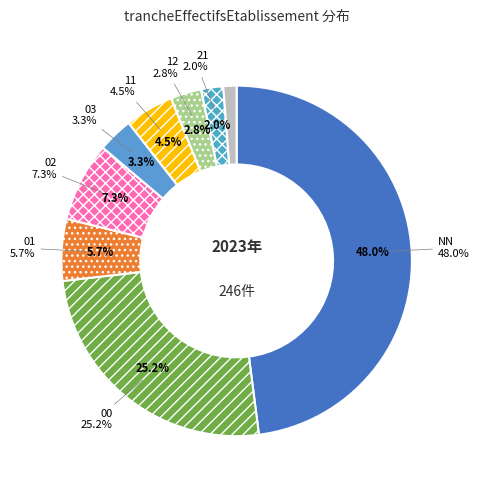

True or false: 03 accounts for 1% of the total.

False